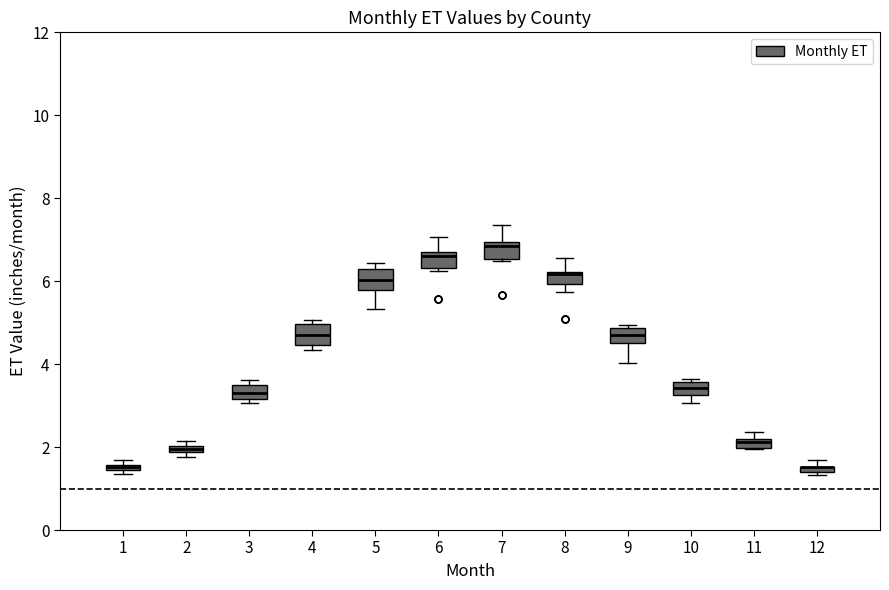

Where does the upper whisker of the box at x = 8 end on the y-axis? The values are not printed on the chart, so give them approximately, as read against the axis.

6.6